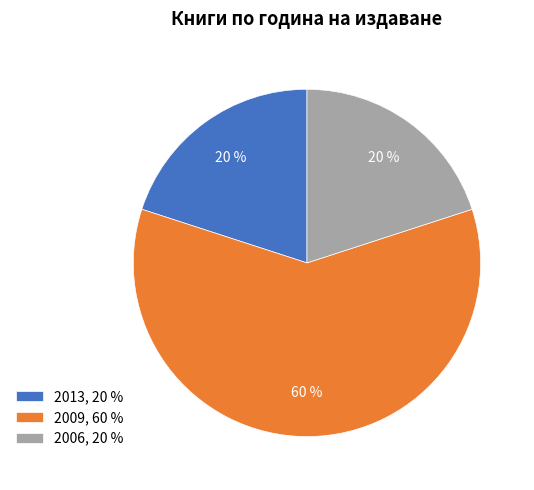

True or false: 2006, 20 % accounts for 30% of the total.

False